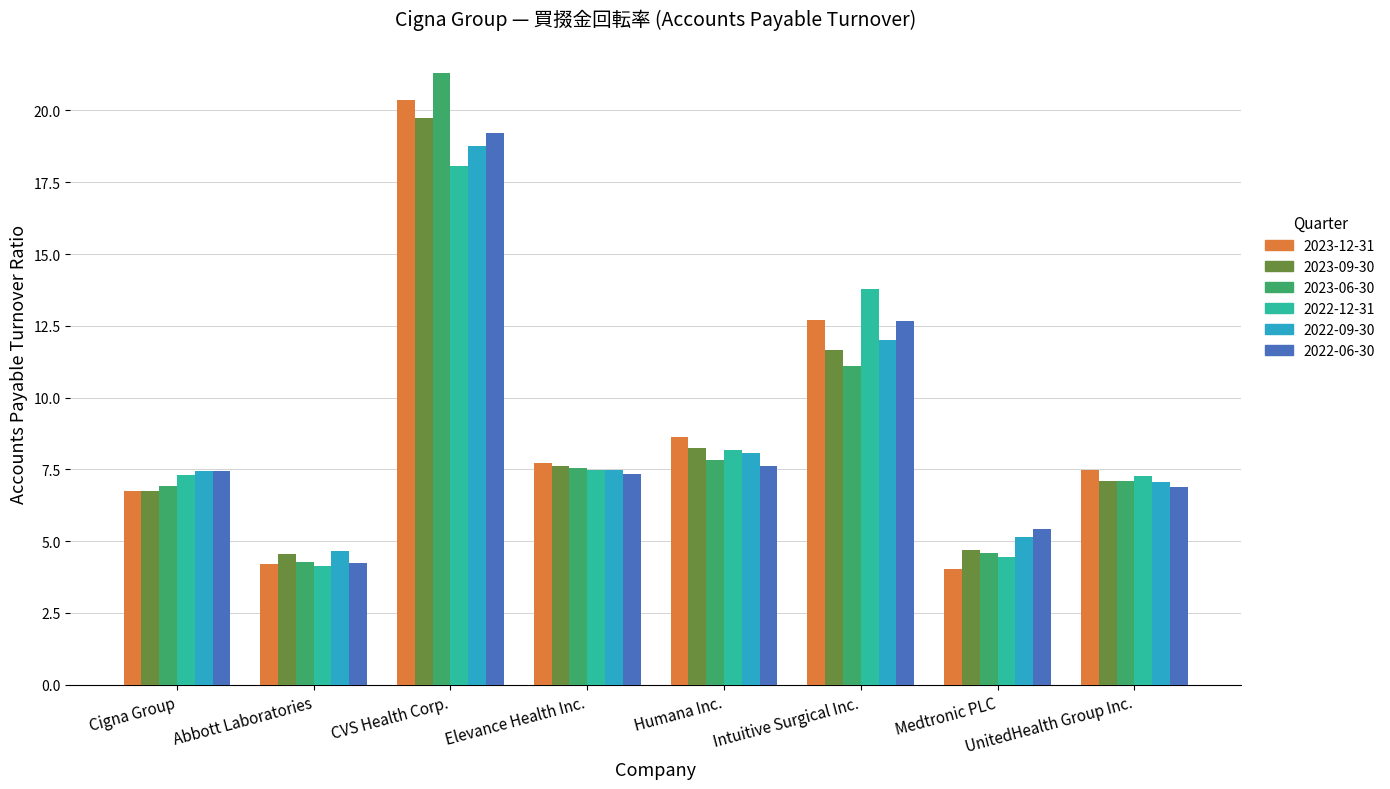

What value does the 2023-12-31 series have at Elevance Health Inc.?

7.7